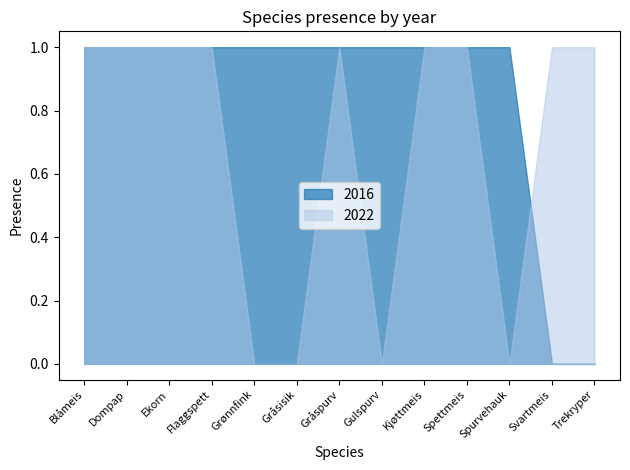

Reading left to right, transcribe all the data shown in this chart.

2016: Blåmeis=1	Dompap=1	Ekorn=1	Flaggspett=1	Grønnfink=1	Gråsisik=1	Gråspurv=1	Gulspurv=1	Kjøttmeis=1	Spettmeis=1	Spurvehauk=1	Svartmeis=0	Trekryper=0
2022: Blåmeis=1	Dompap=1	Ekorn=1	Flaggspett=1	Grønnfink=0	Gråsisik=0	Gråspurv=1	Gulspurv=0	Kjøttmeis=1	Spettmeis=1	Spurvehauk=0	Svartmeis=1	Trekryper=1